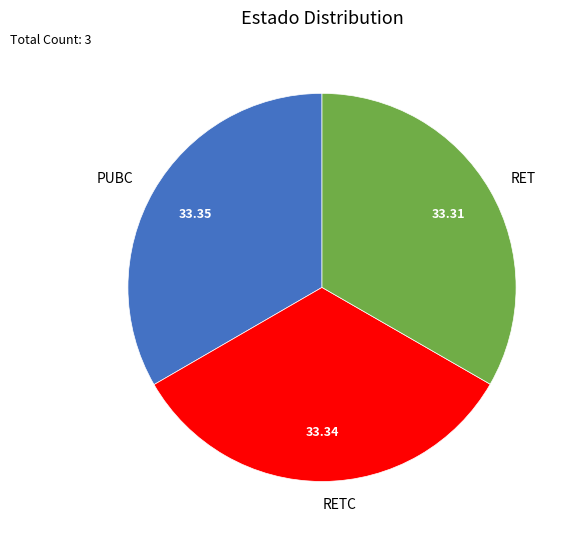

Is there any slice that represents more than half of the pie?

No